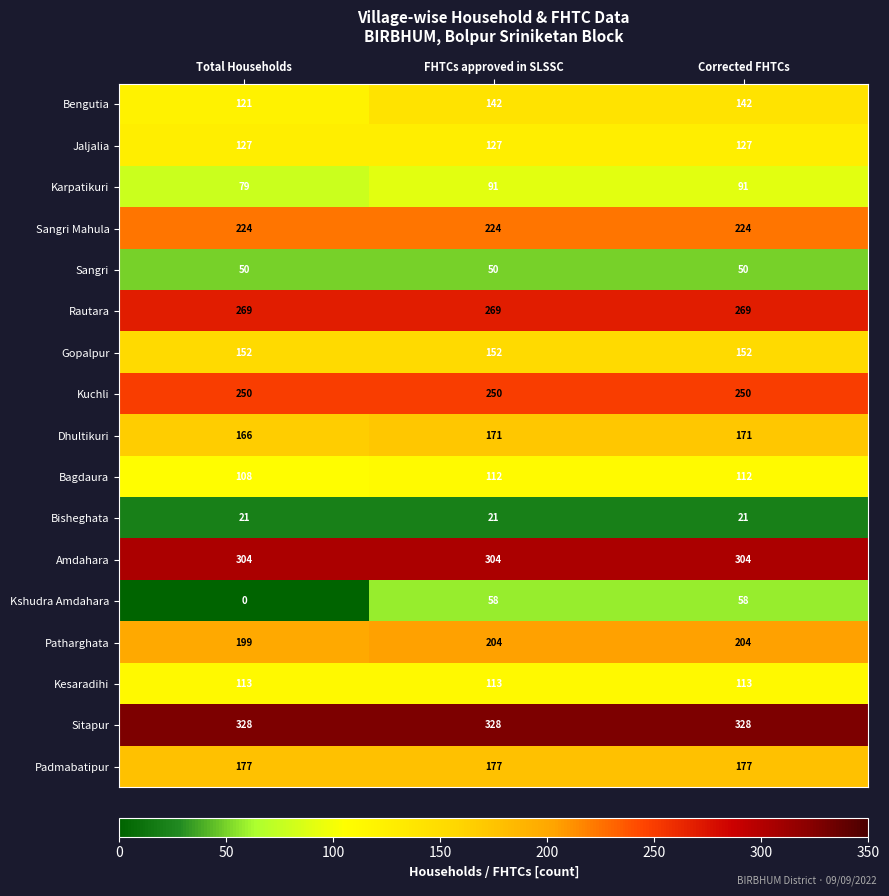

How many series are shown in this chart?

17